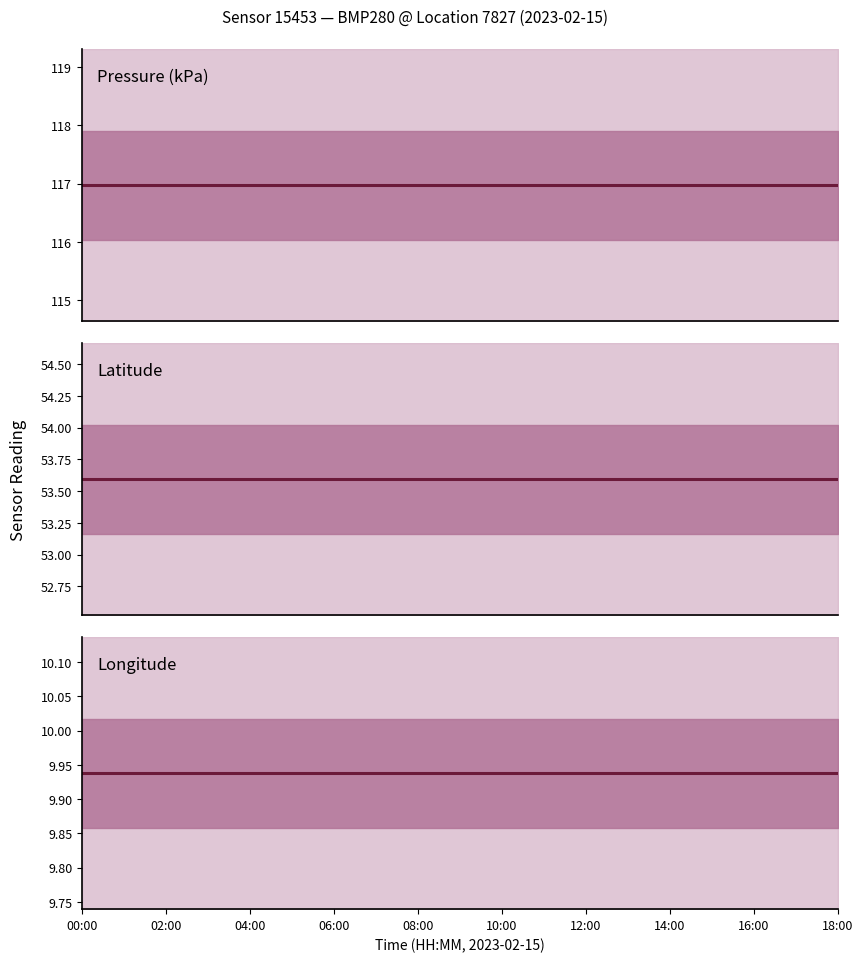

Rank the series by their average value, from highest to lowest.

Pressure (kPa), Latitude, Longitude